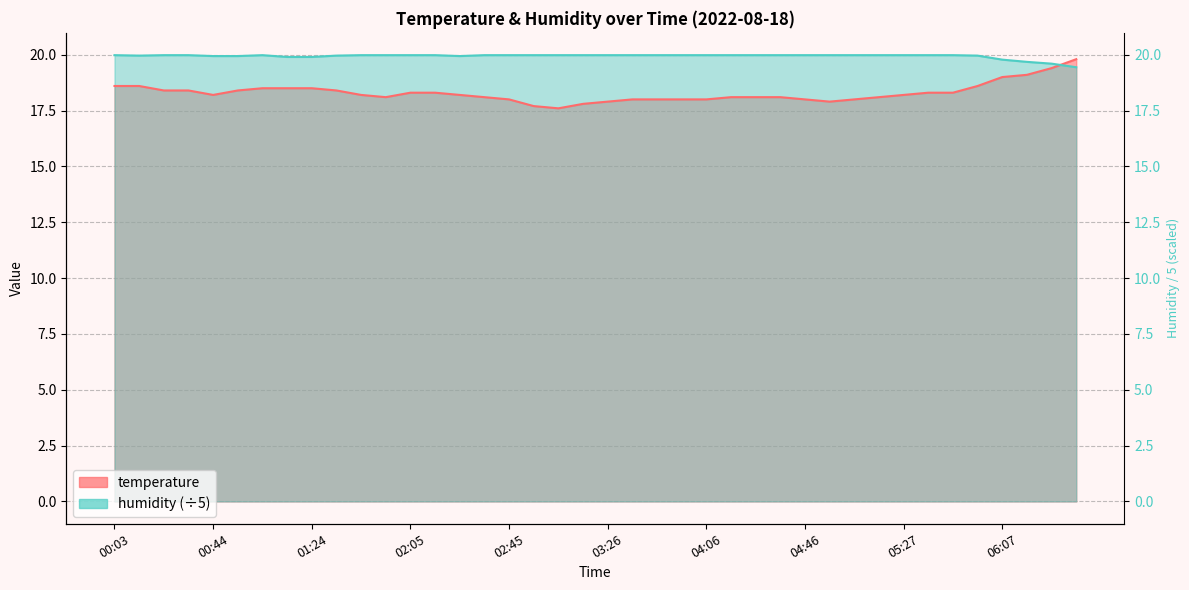

What is the sum of all temperature values?

731.7